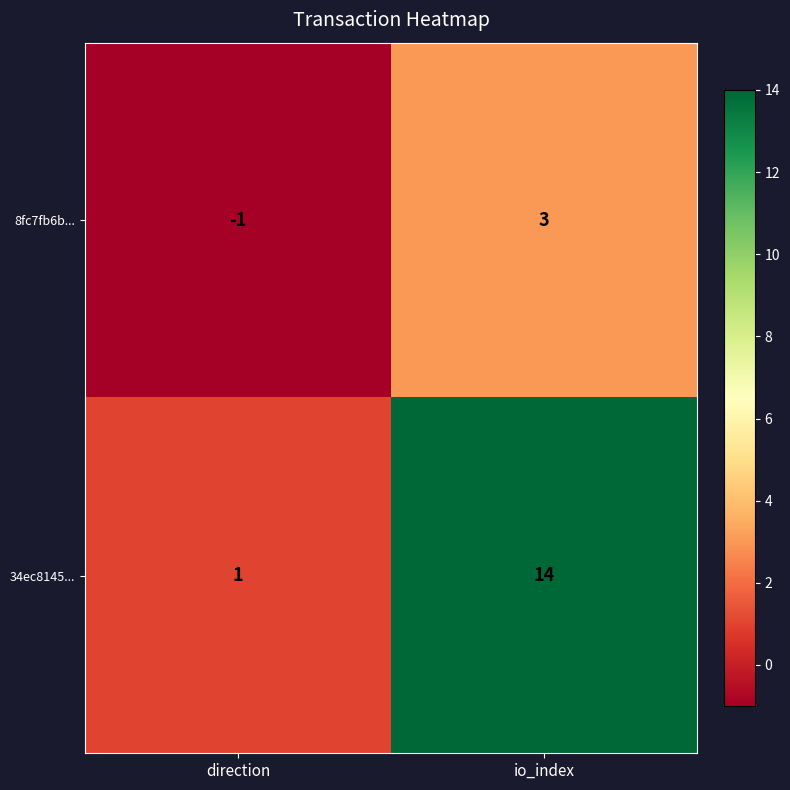

Reading left to right, what are all the values shown in this chart?

8fc7fb6b...: direction=-1	io_index=3
34ec8145...: direction=1	io_index=14